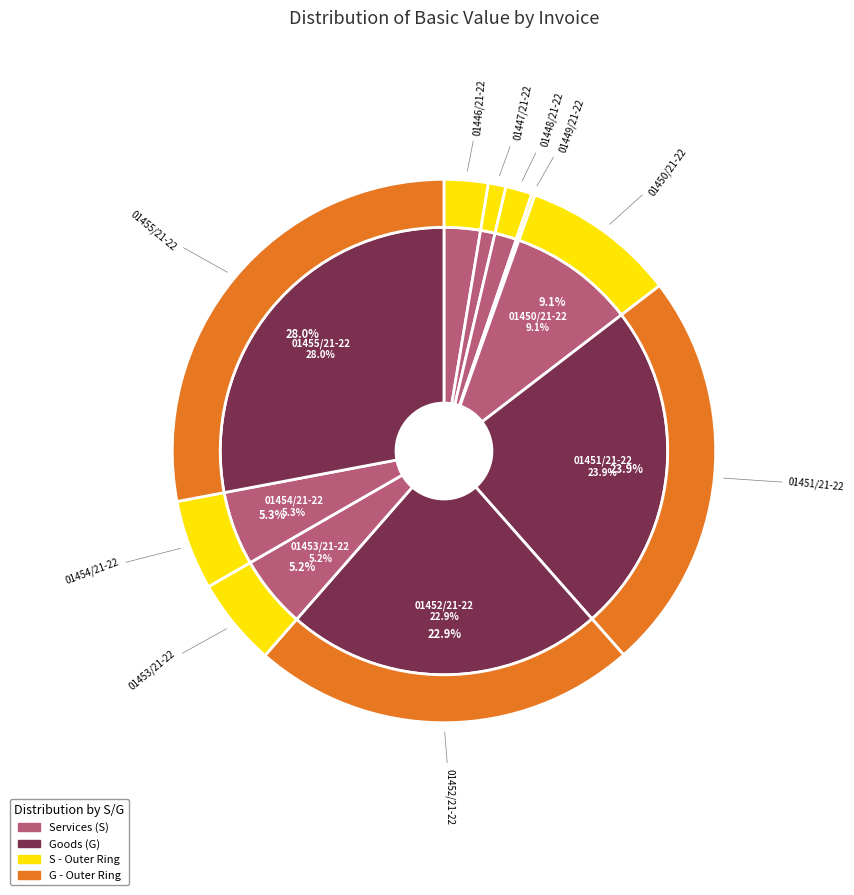

Is there a majority slice in this chart?

No